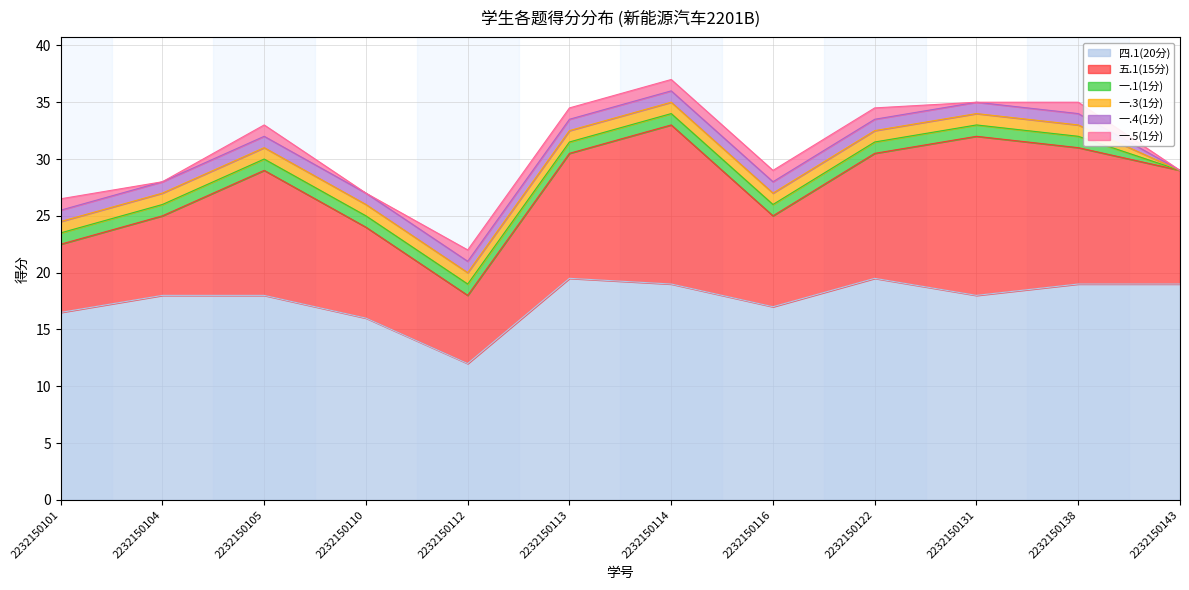

Which series has the widest spread of values?

五.1(15分)